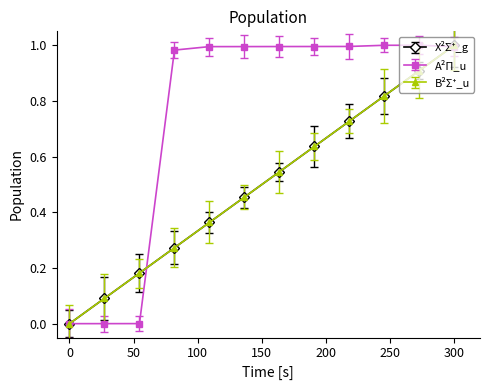

How many times do A²Π_u and B²Σ⁺_u cross each other?

2